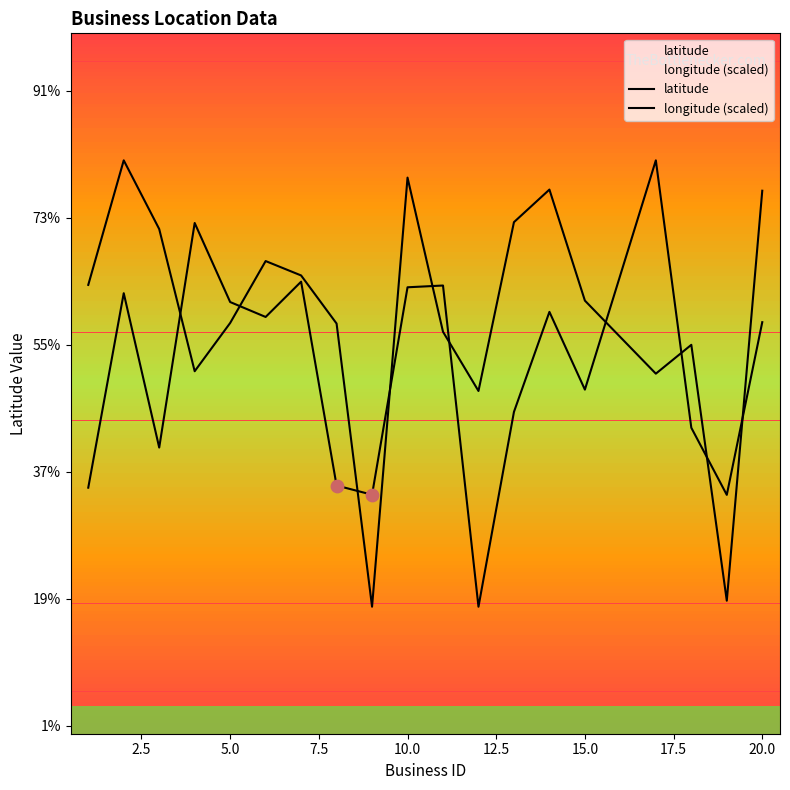

Which series contains the lowest Y value?

latitude